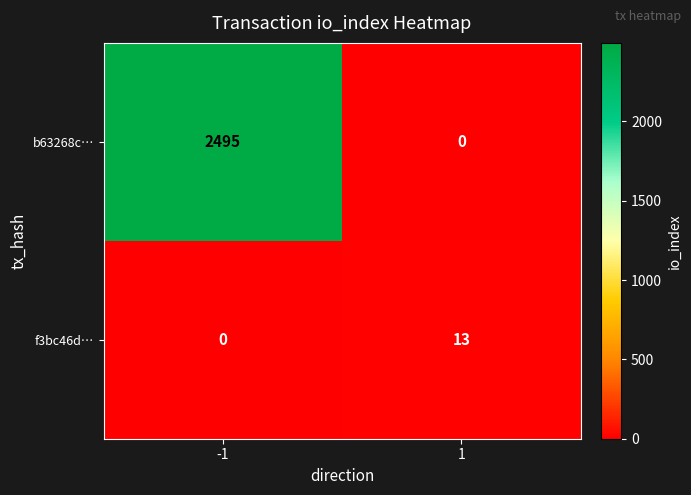

Between -1 and 1, which series saw the biggest shift?

b63268c…